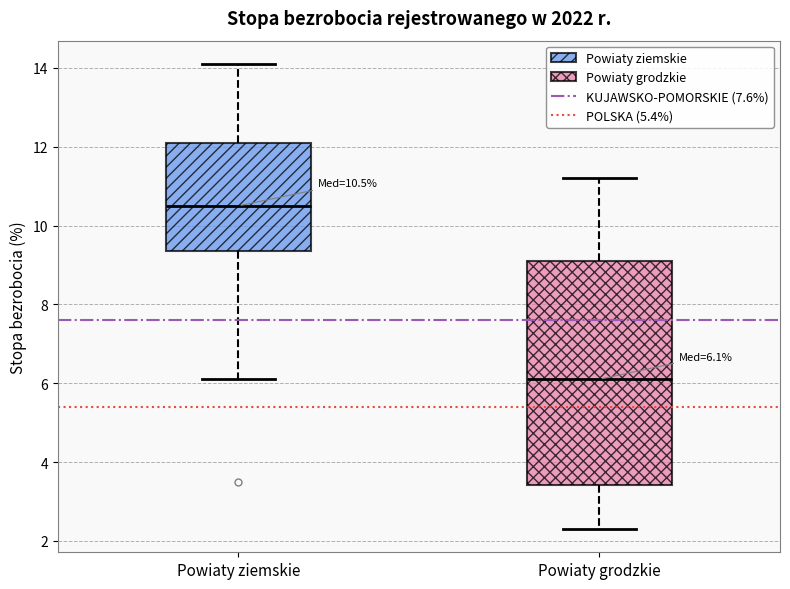

Which box has the lowest median line?

Powiaty grodzkie